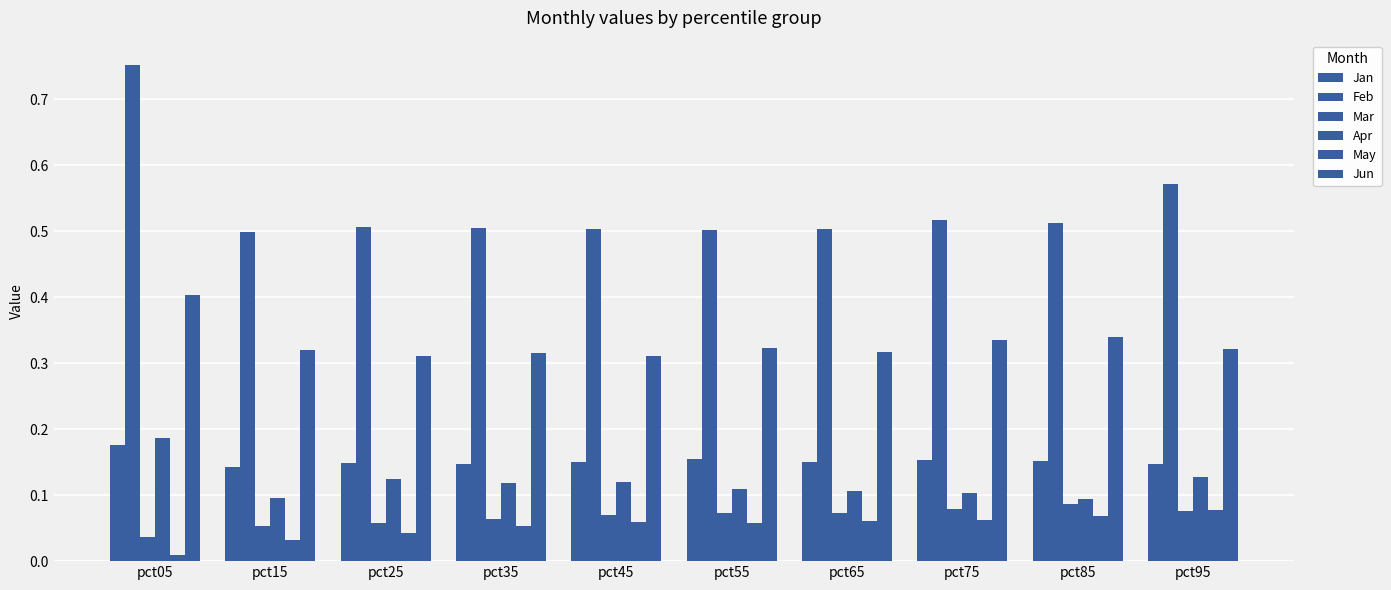

The value of Jun at pct95 is 0.5. True or false?

False